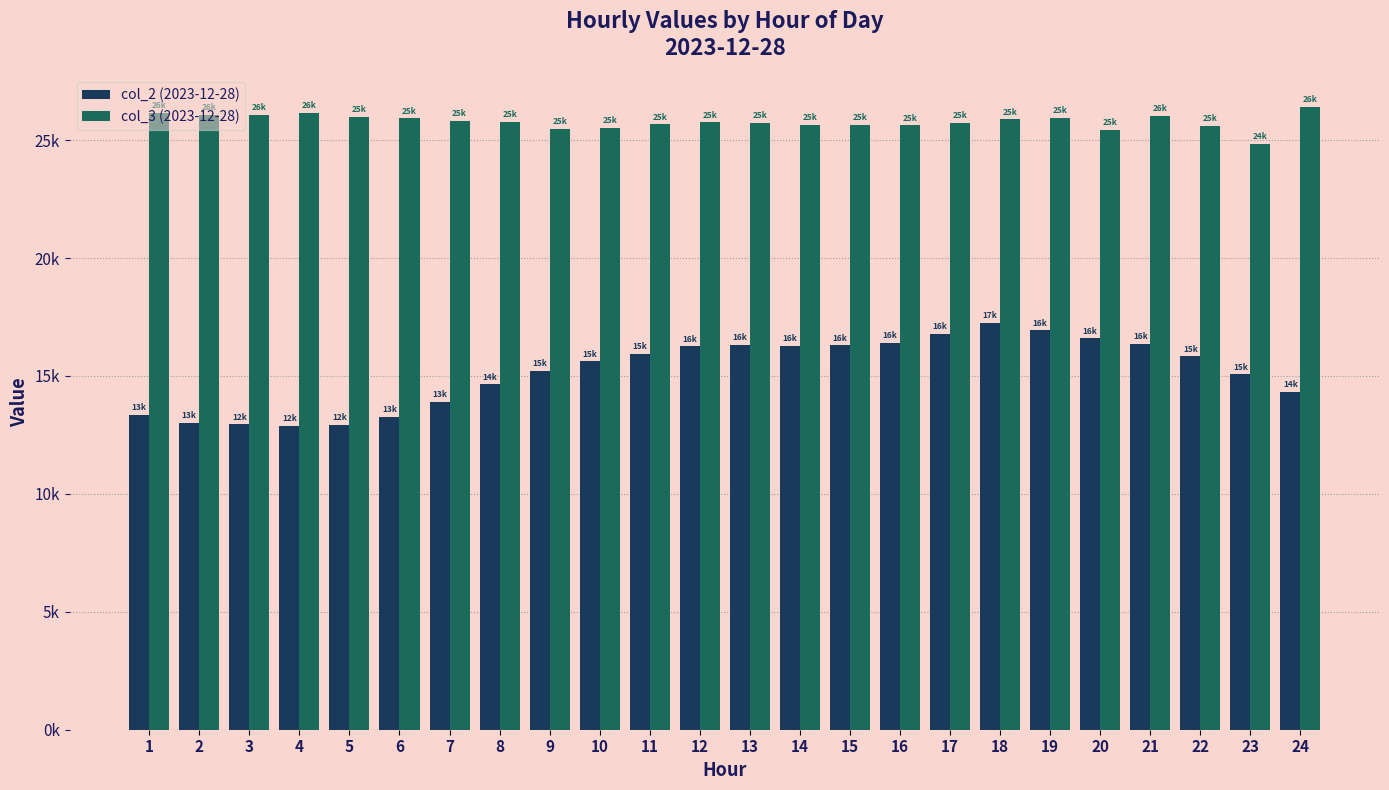

What is the greatest value displayed?

26422